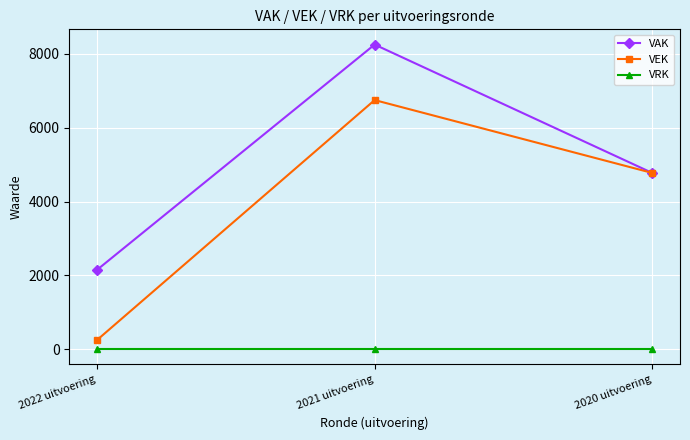

What is the label of the 1st point from the right?

2020 uitvoering